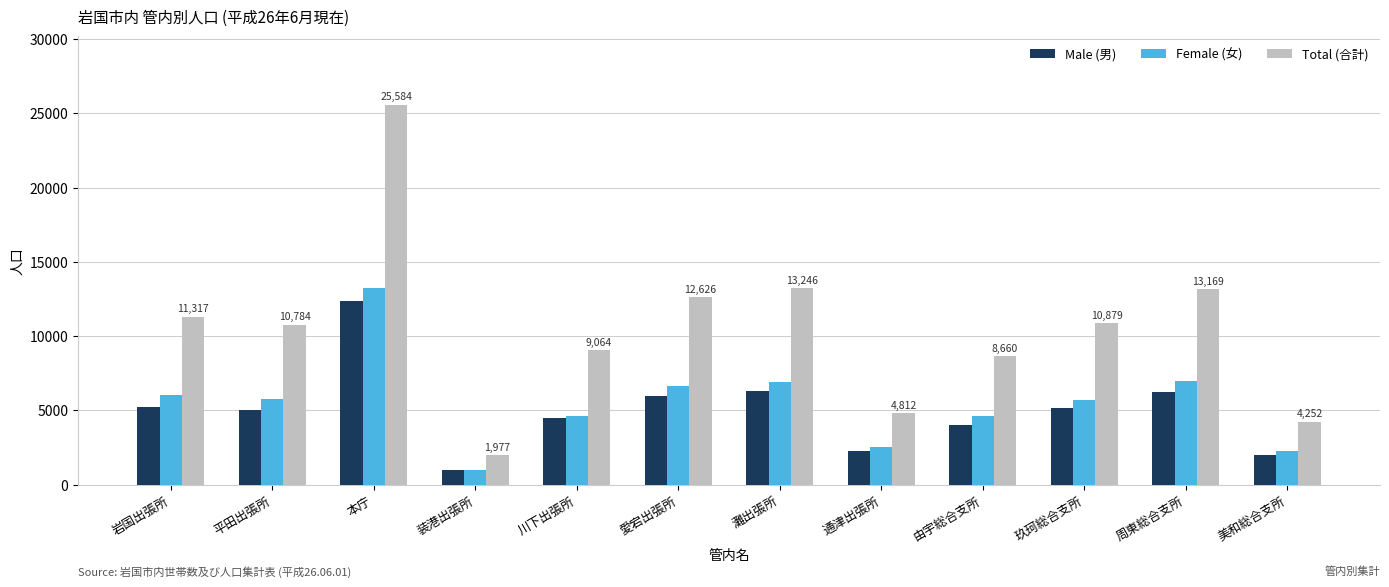

What is the spread (max minus min) of values at 通津出張所?

2558